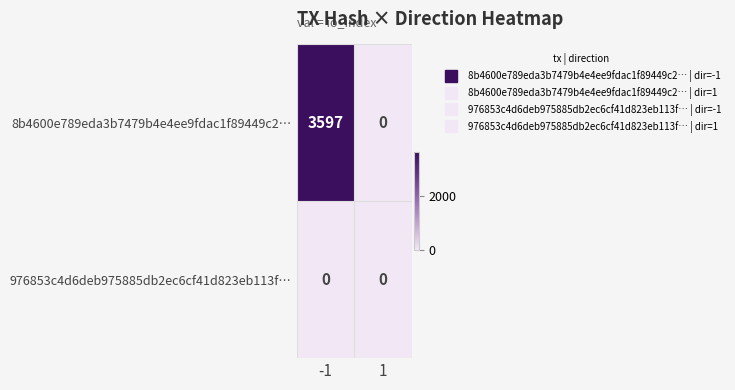

The 8b4600e789eda3b7479b4e4ee9fdac1f89449c2… series shows 0 at 1. True or false?

True